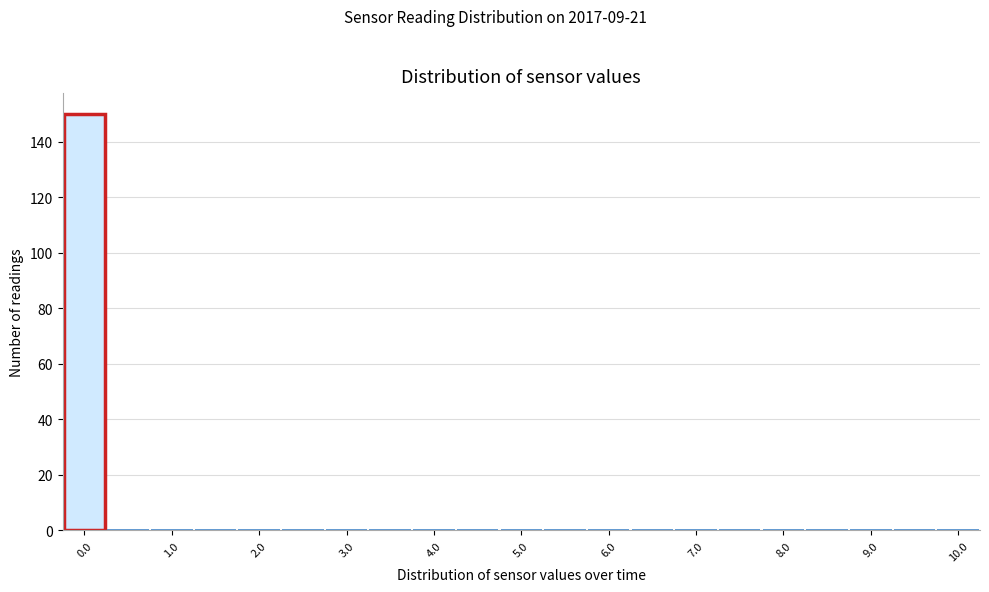

Over which range of the x-axis is the bar tallest?

-0.25 to 0.25